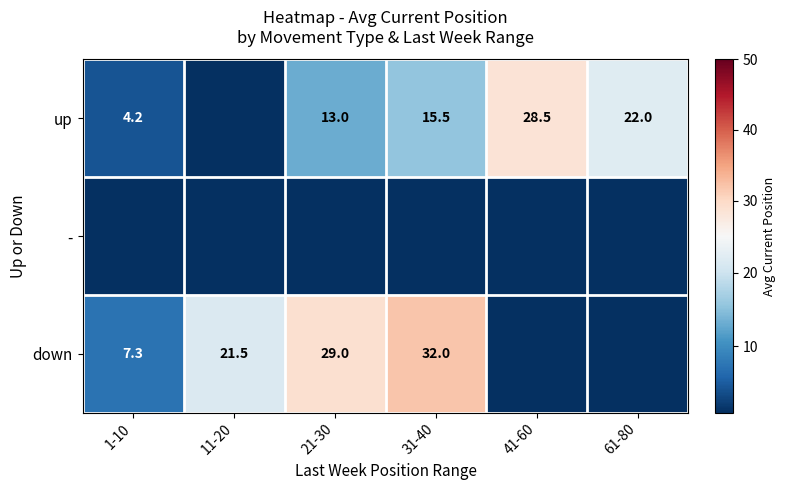

True or false: down has a value of 47.0 at 31-40.

False